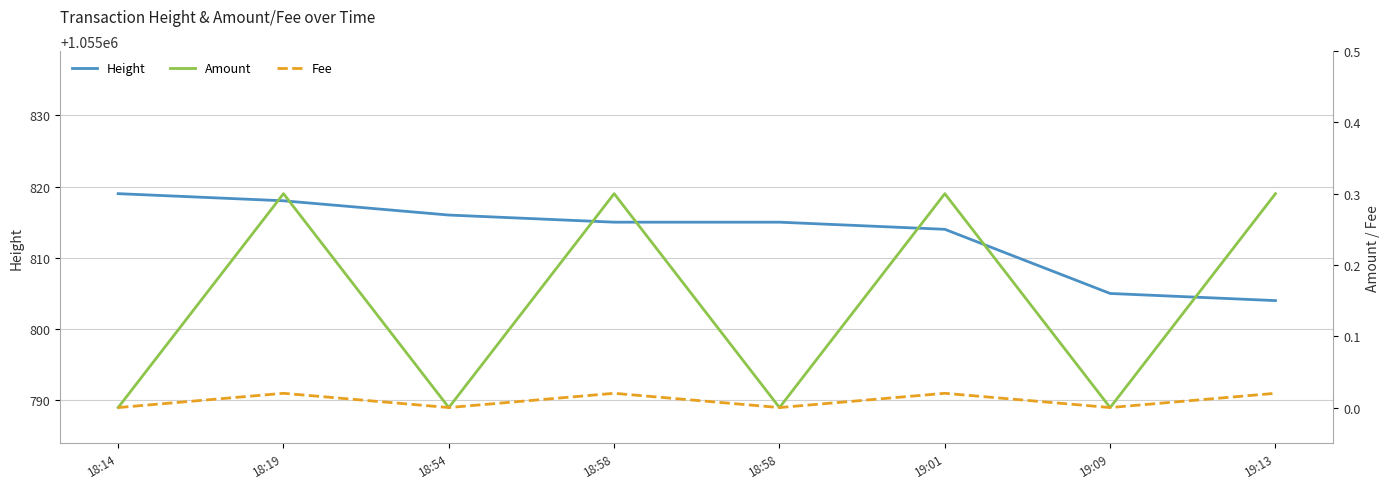

Between 18:54 and 18:58, which series saw the biggest shift?

Height